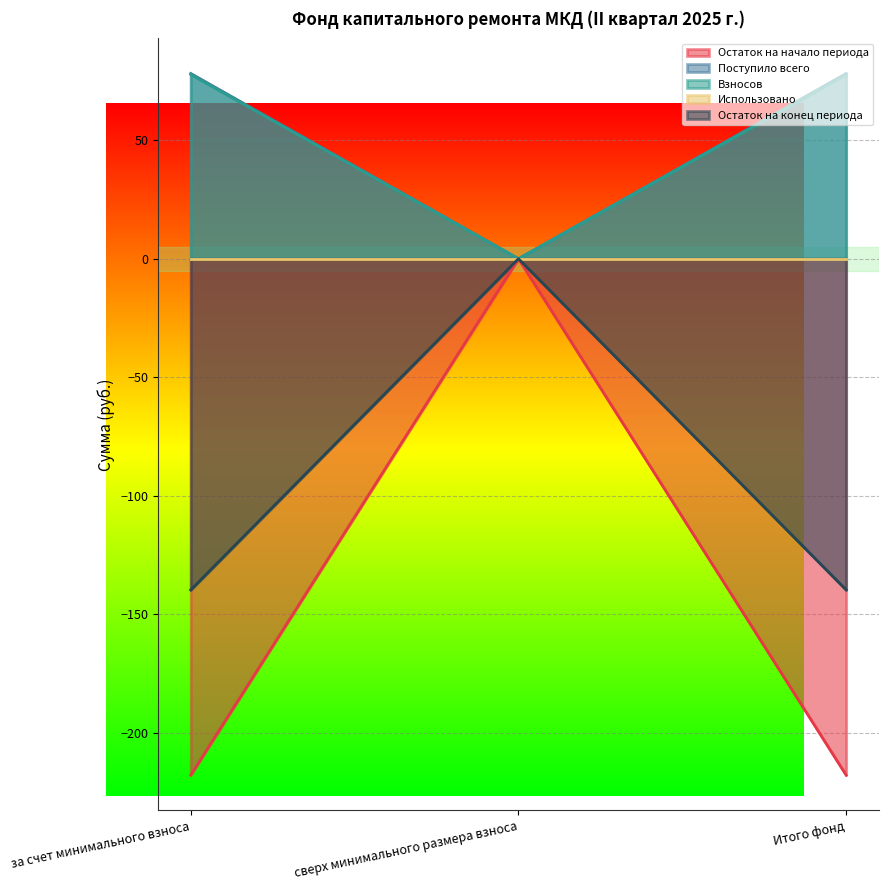

Which series has the largest total across all categories?

Поступило всего